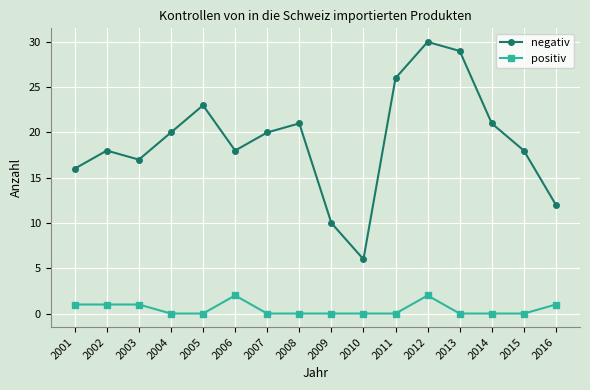

What is the total value across all series at 2006?

20